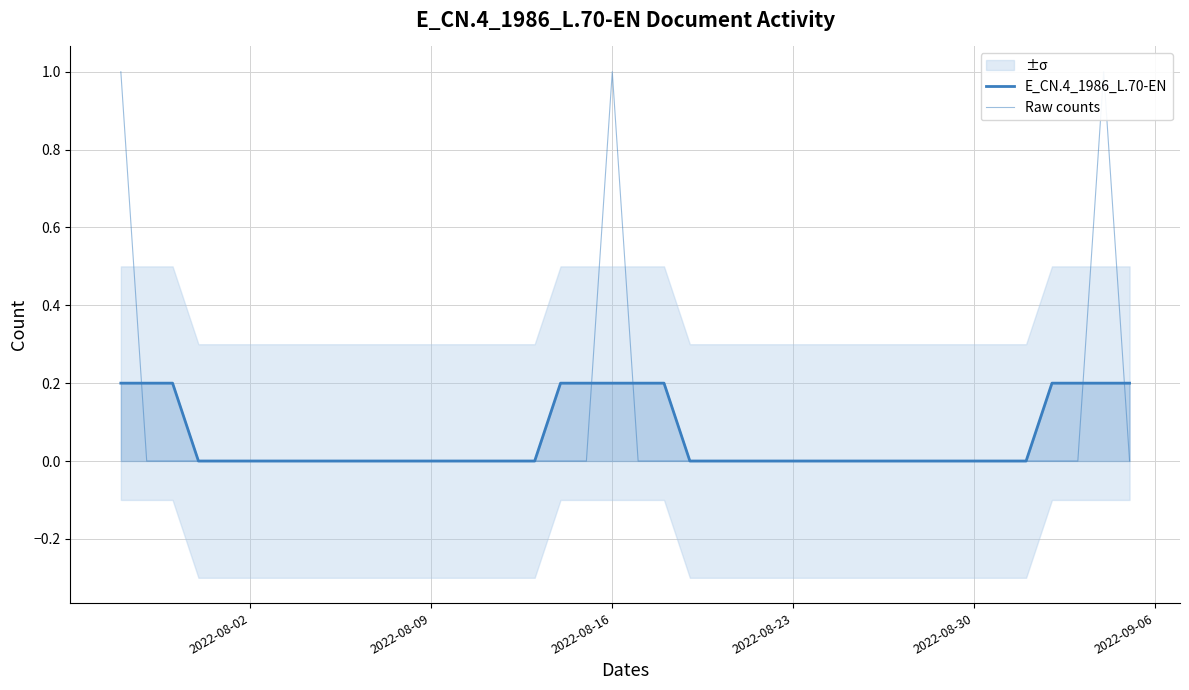

Rank the series at 2022-08-23 from highest to lowest value.

E_CN.4_1986_L.70-EN, Raw counts